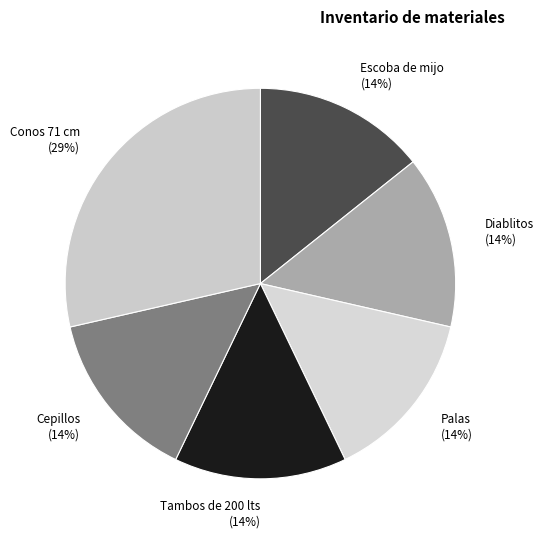

To the nearest percent, what is the average slice percentage?

17%